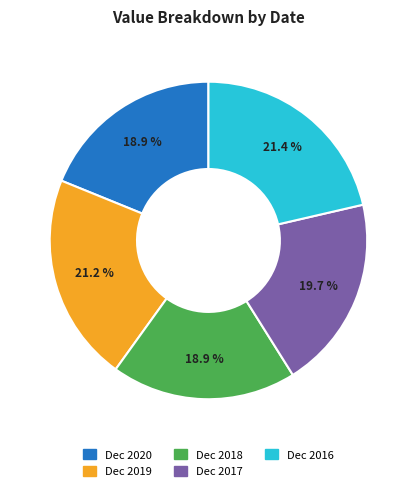

To the nearest percent, what percentage of the pie is Dec 2020?

19%